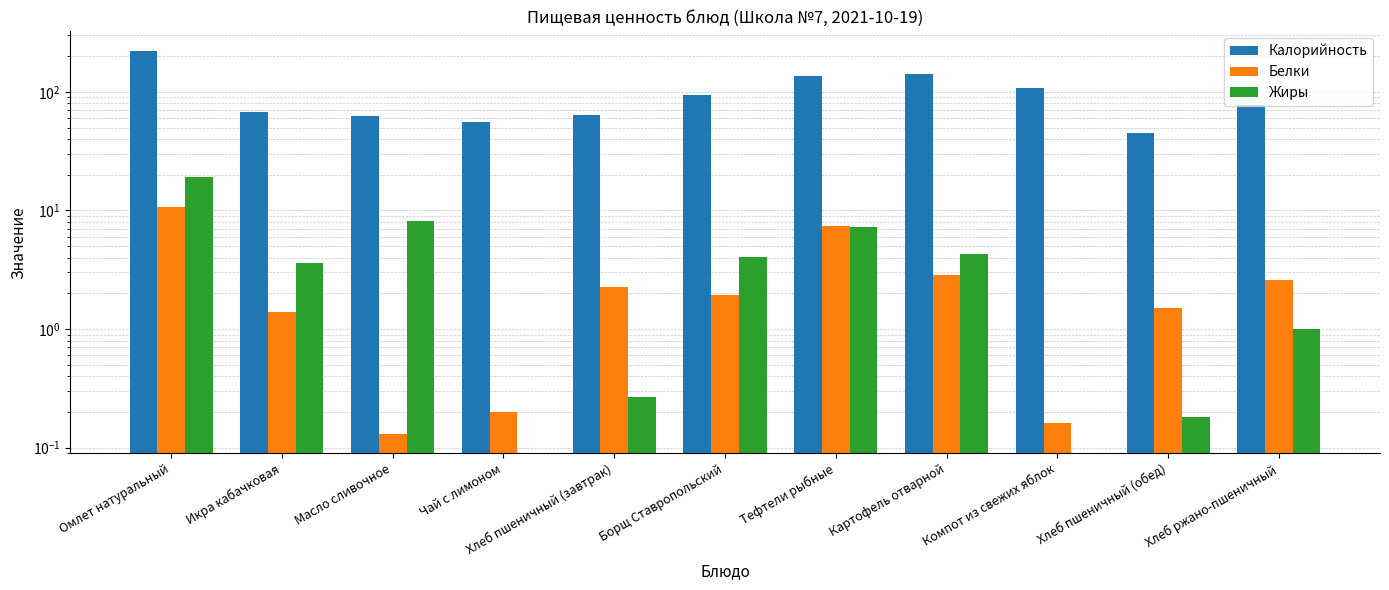

At Компот из свежих яблок, list the series in order from largest to smallest.

Калорийность, Белки, Жиры